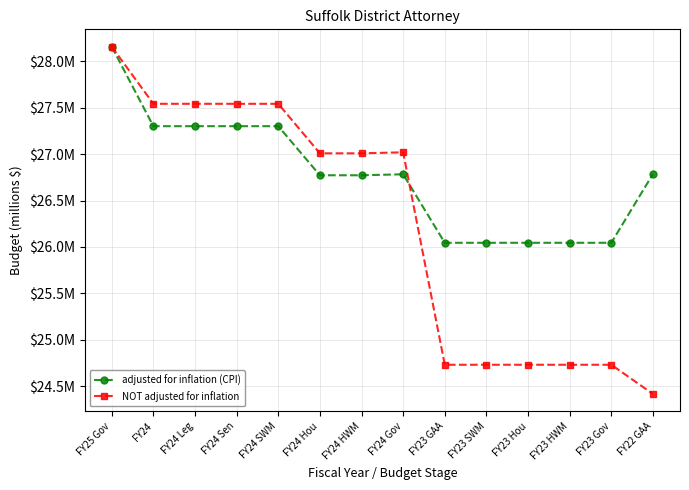

At which category is the sum across all series the highest?

FY25 Gov